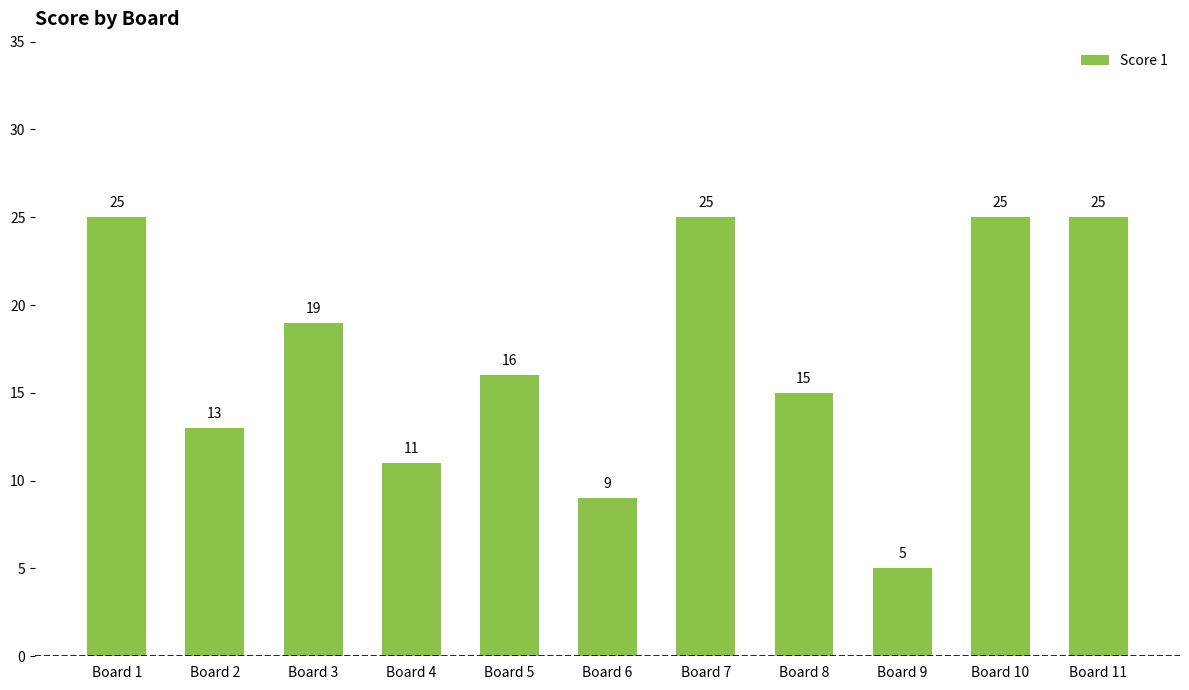

What is the sum of all values?

188